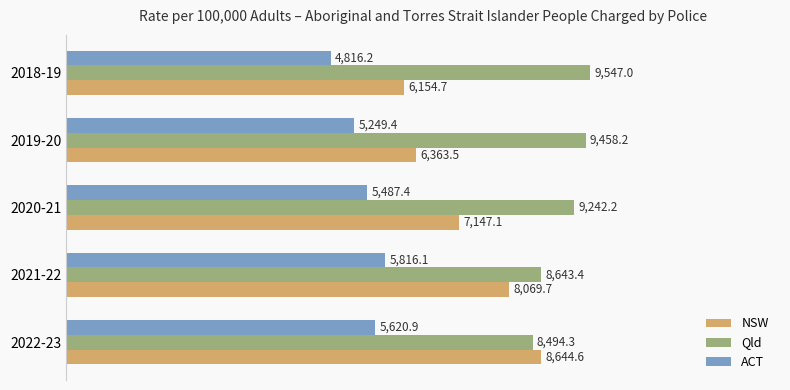

The value of Qld at 2021-22 is 12981.6. True or false?

False